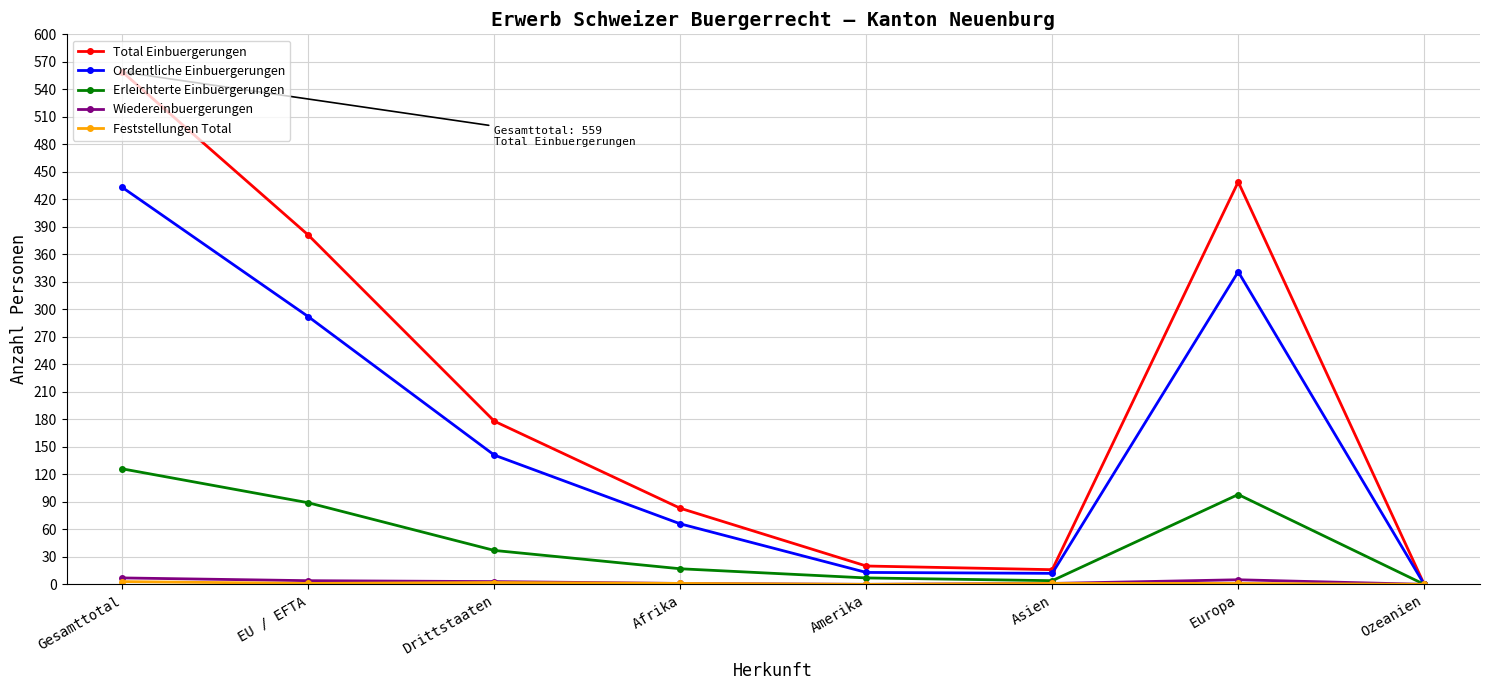

What is the label of the 6th point from the right?

Drittstaaten